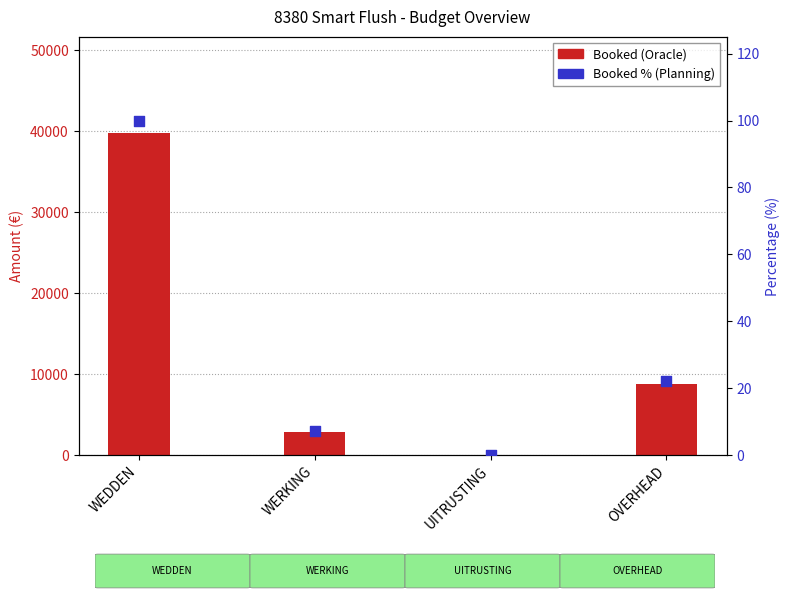

At how many categories does at least one series exceed 18218?

1